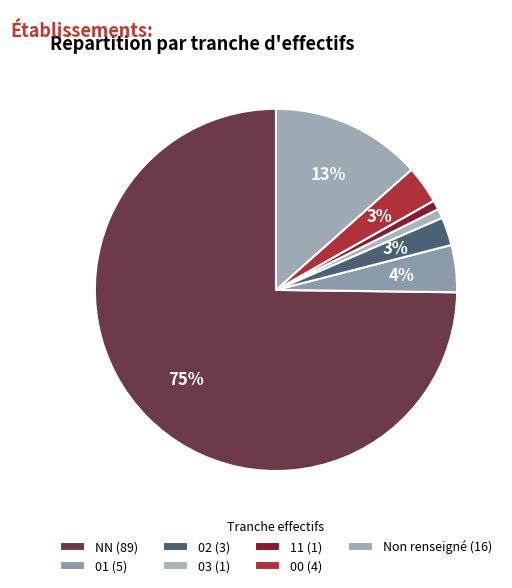

How many slices are in this pie chart?

7